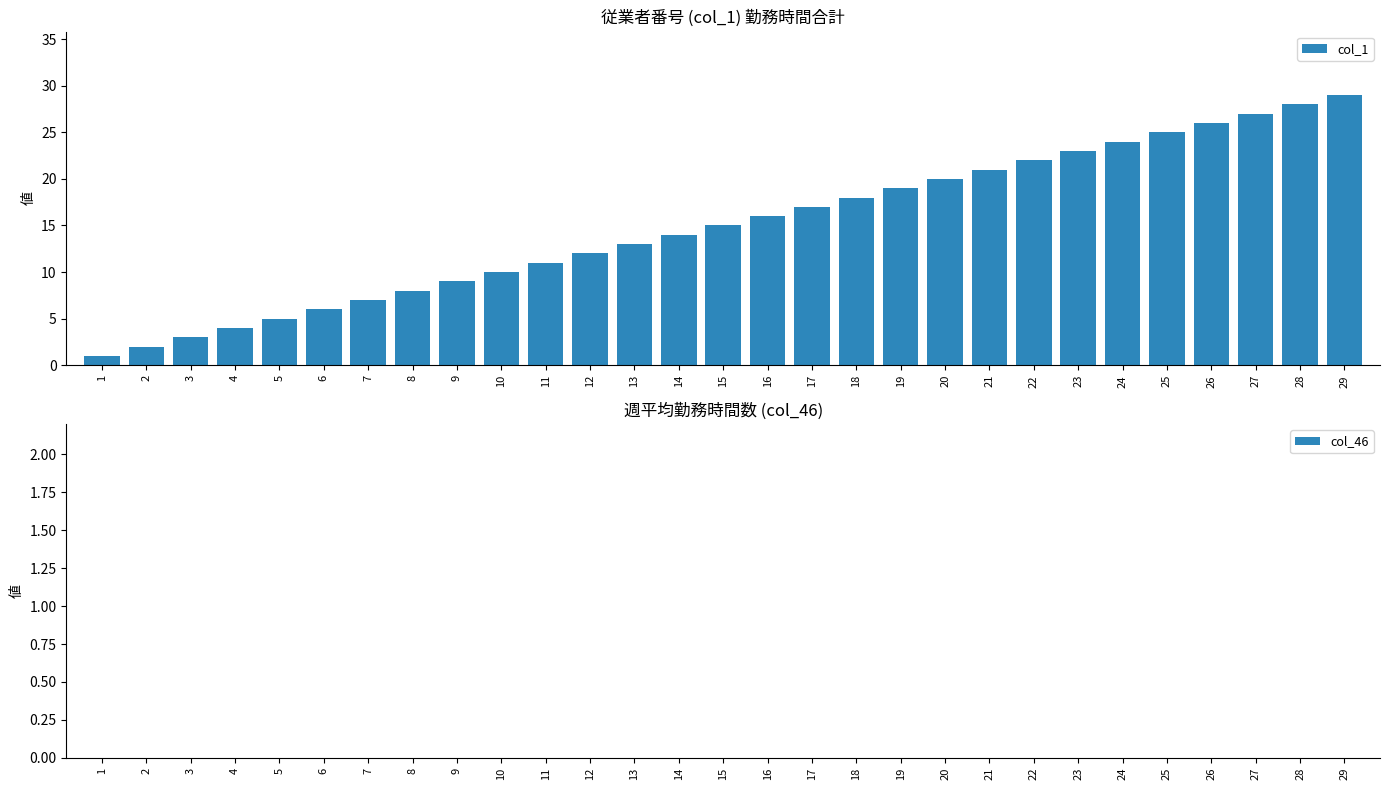

Rank the categories by value from lowest to highest.

1, 2, 3, 4, 5, 6, 7, 8, 9, 10, 11, 12, 13, 14, 15, 16, 17, 18, 19, 20, 21, 22, 23, 24, 25, 26, 27, 28, 29